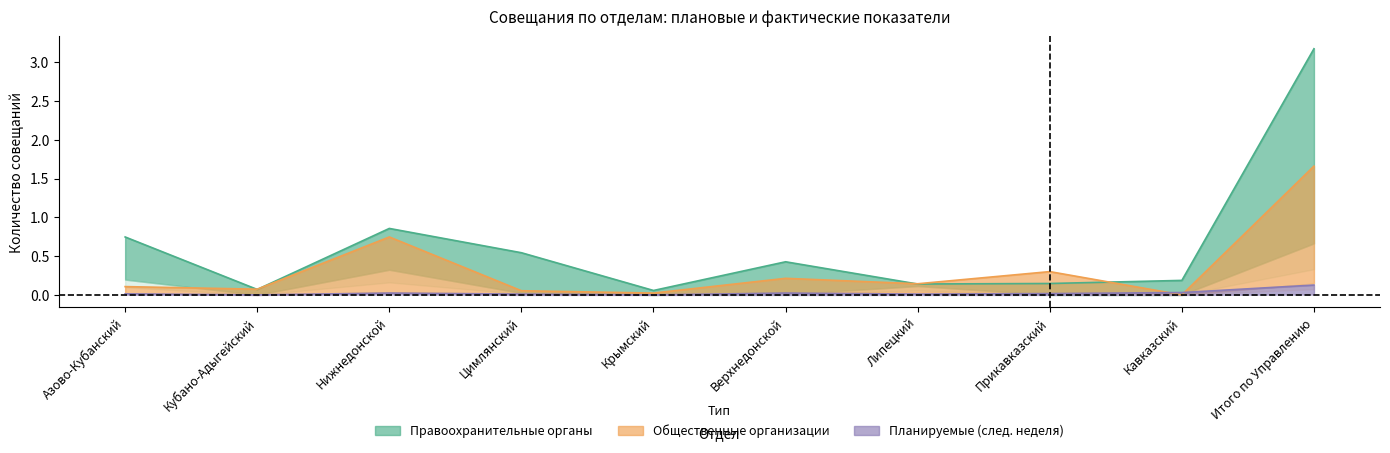

Reading left to right, extract all data points from this chart.

Проведенные с нарастающим итогом (Правоохр.): 0.7	0.1	0.9	0.5	0.1	0.4	0.1	0.1	0.2	3.2
Проведенные с нарастающим итогом (Общест.): 0.1	0.1	0.7	0.1	0.0	0.2	0.1	0.3	0.0	1.7
Планируемые на следующую неделю (Итого): 0.0	0.0	0.0	0.0	0.0	0.0	0.0	0.0	0.0	0.1